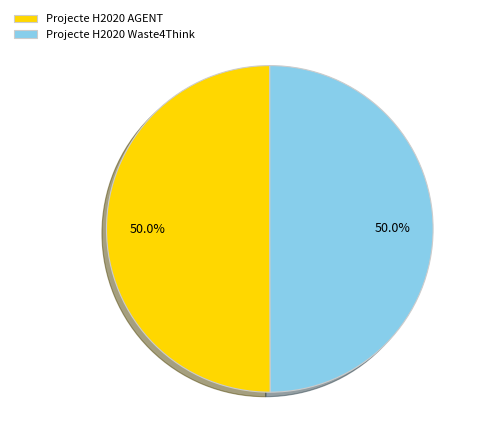

The Projecte H2020 Waste4Think slice represents 50% of the pie. True or false?

True